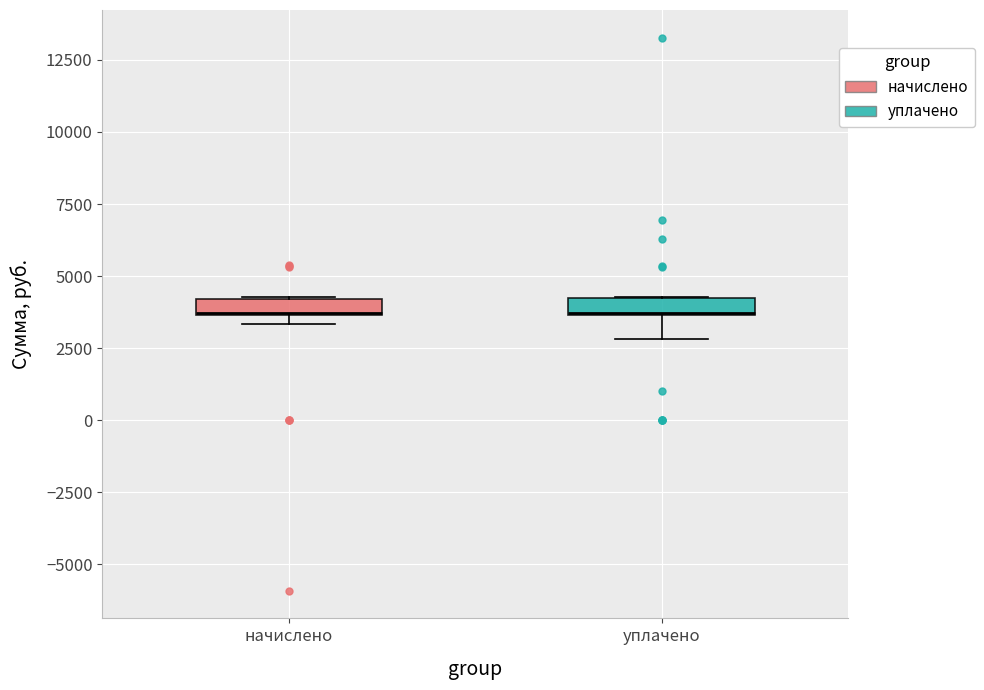

Where is the upper edge of the box for начислено on the y-axis? The values are not printed on the chart, so give them approximately, as read against the axis.

4000